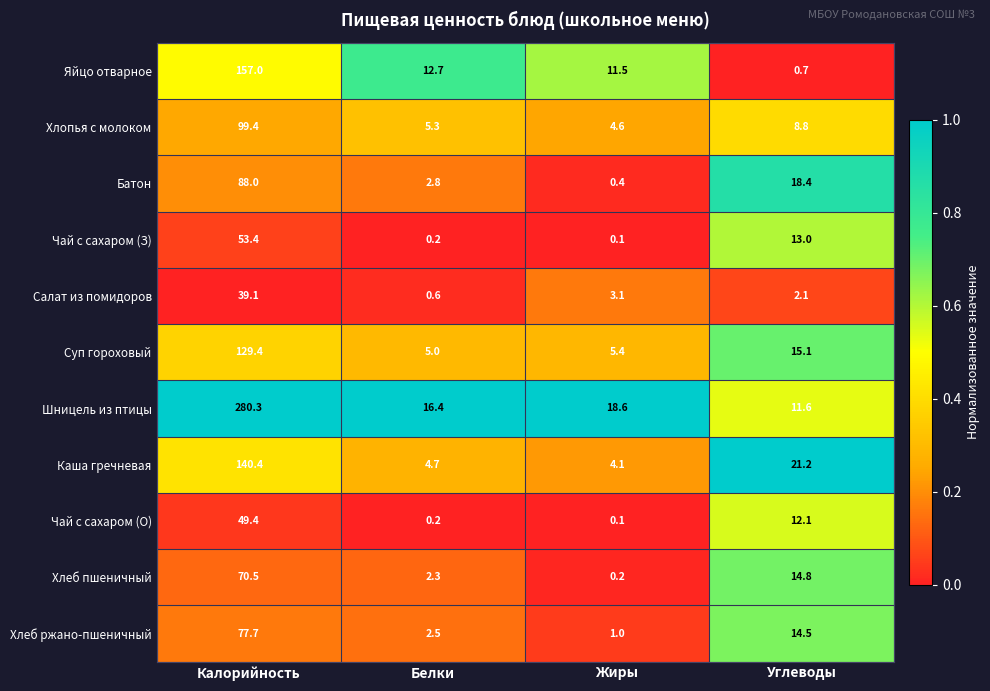

What is the difference between the highest and lowest values at Калорийность?

241.2